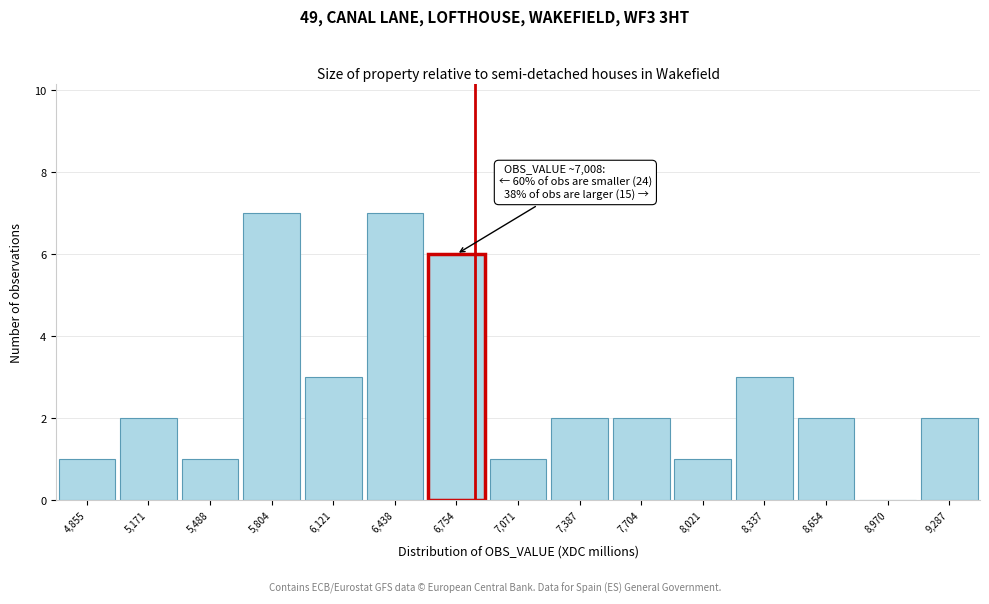

Reading left to right, extract all data points from this chart.

4,855=1	5,171=2	5,488=1	5,804=7	6,121=3	6,438=7	6,754=6	7,071=1	7,387=2	7,704=2	8,021=1	8,337=3	8,654=2	8,970=0	9,287=2